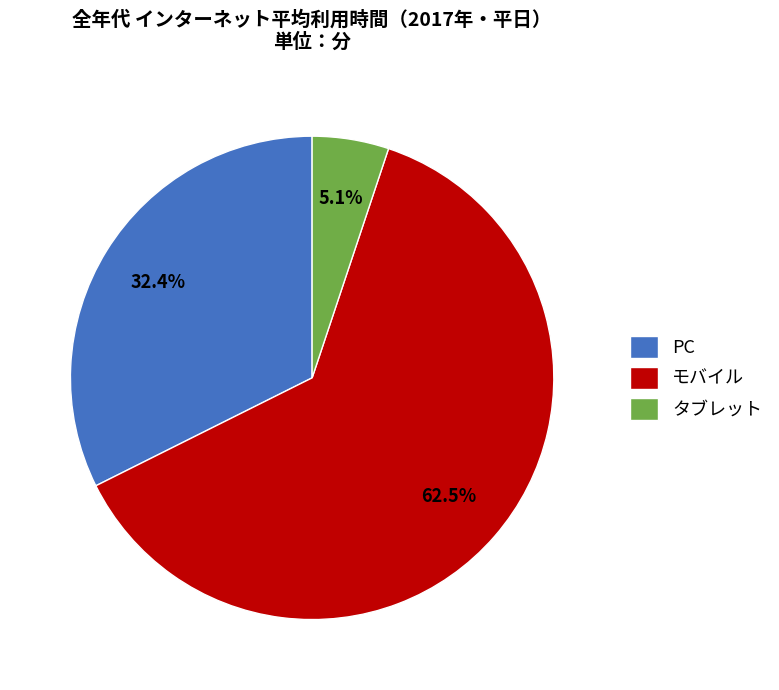

True or false: モバイル accounts for 56% of the total.

False